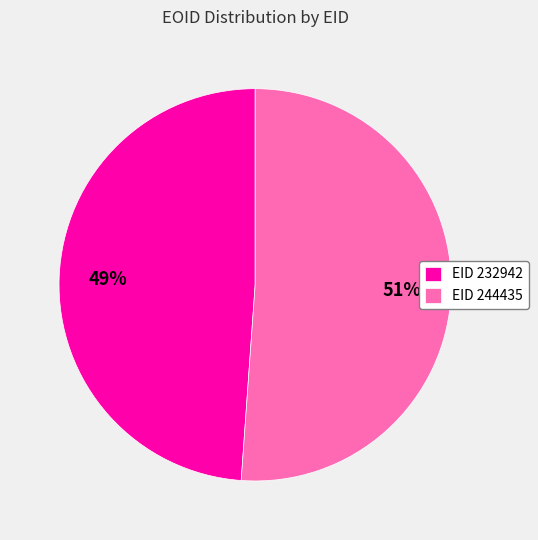

What percentage is the EID 244435 slice, to the nearest percent?

51%